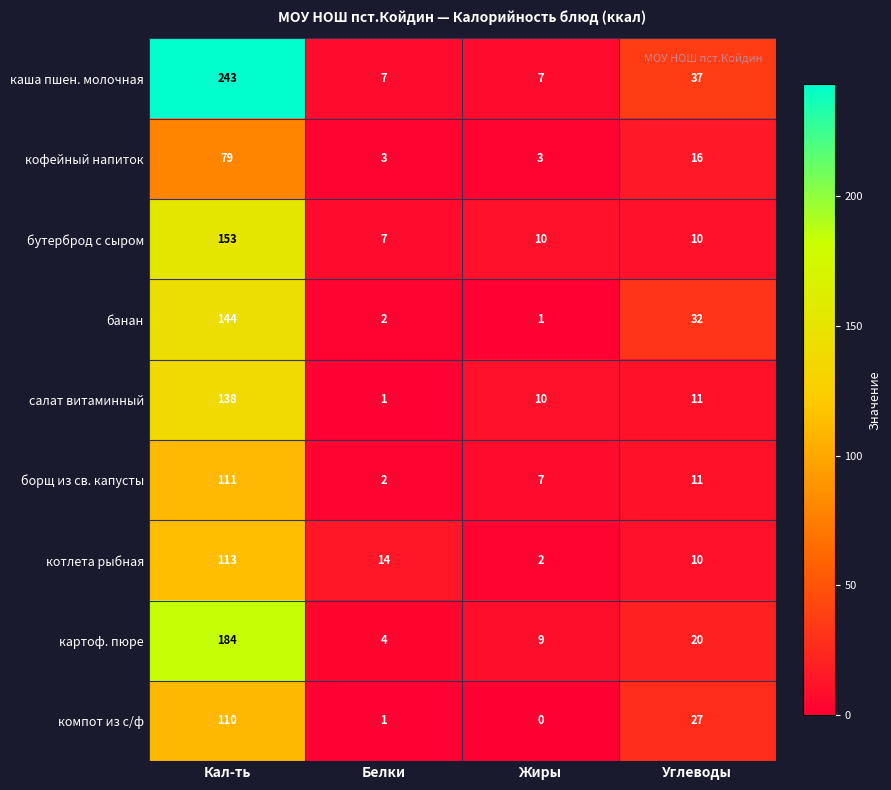

Which series has the widest spread of values?

каша пшен. молочная